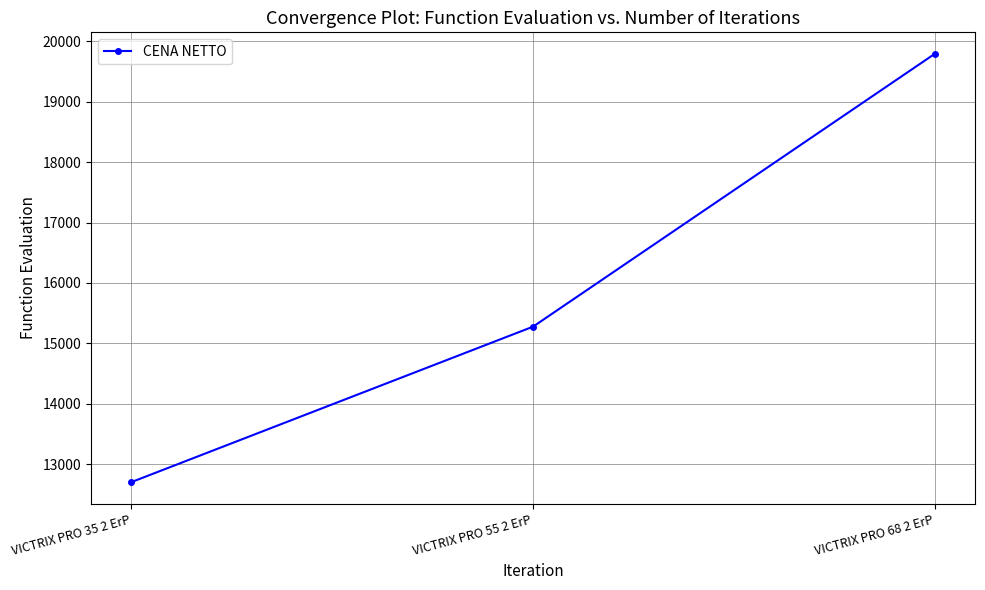

True or false: the data shows 25392 at VICTRIX PRO 55 2 ErP.

False